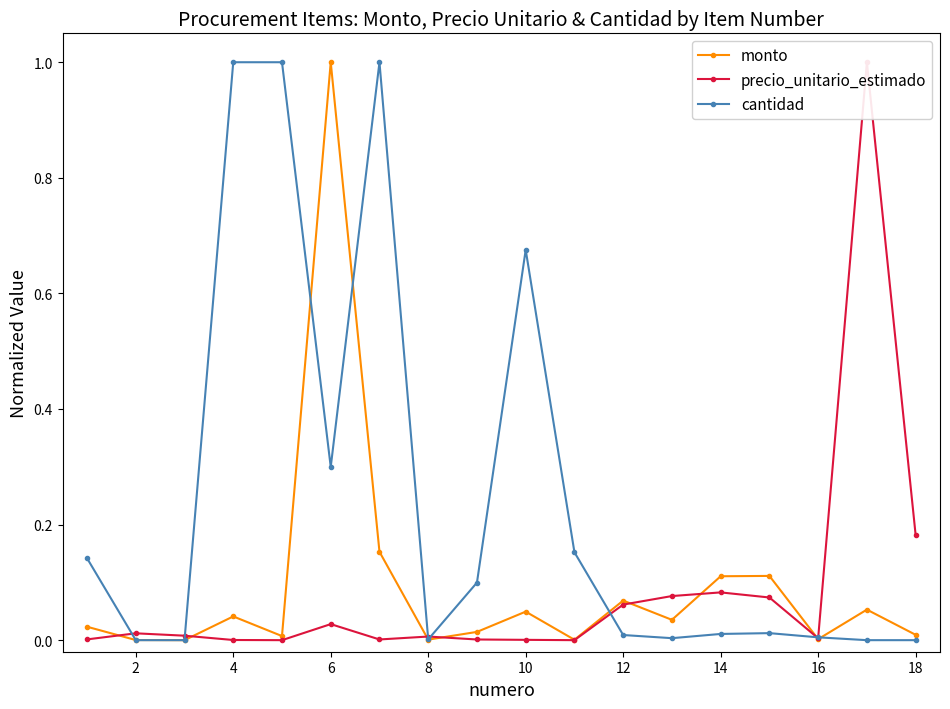

Is it true that cantidad equals 0.0 at 12?

True